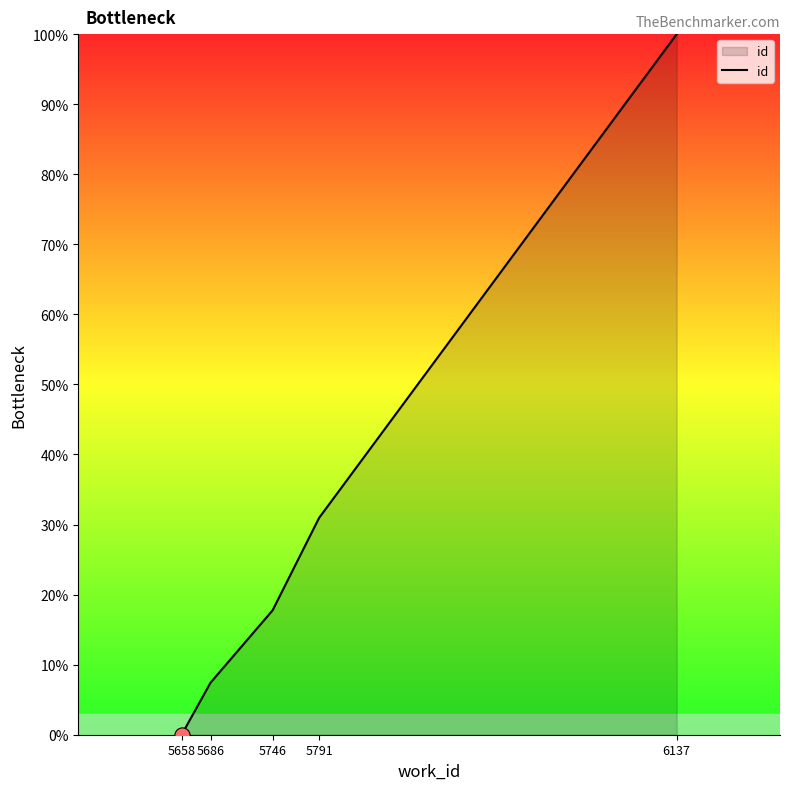

Between 5686 and 6137, which is larger?

6137